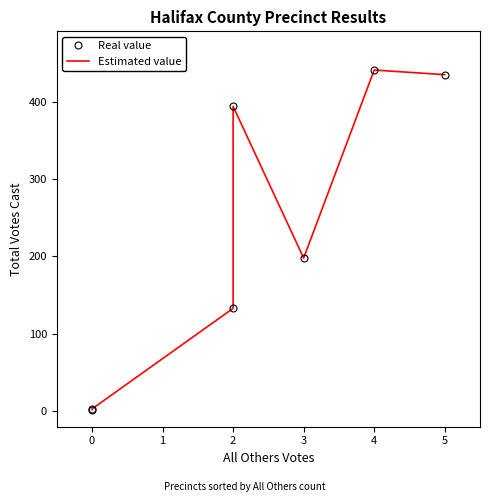

What position from the right is 1?

5